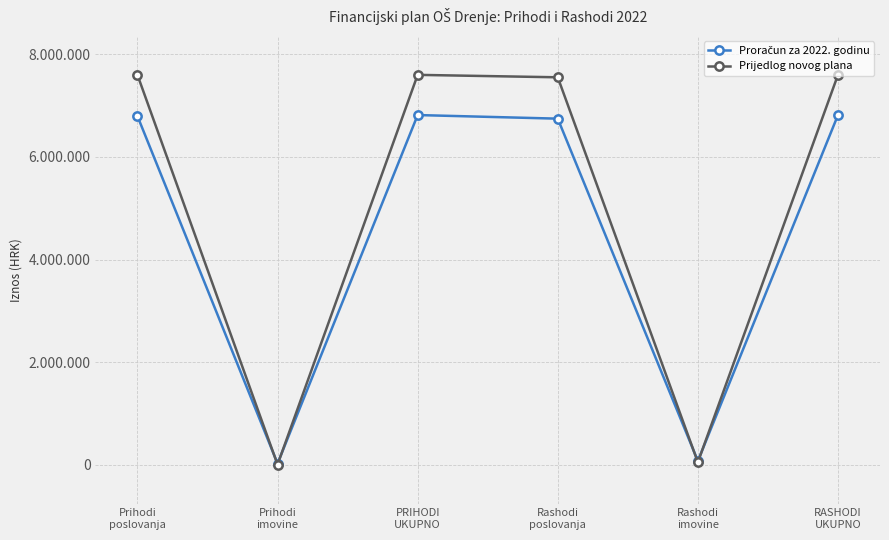

What value does the Prijedlog novog plana series have at RASHODI
UKUPNO?

7602027